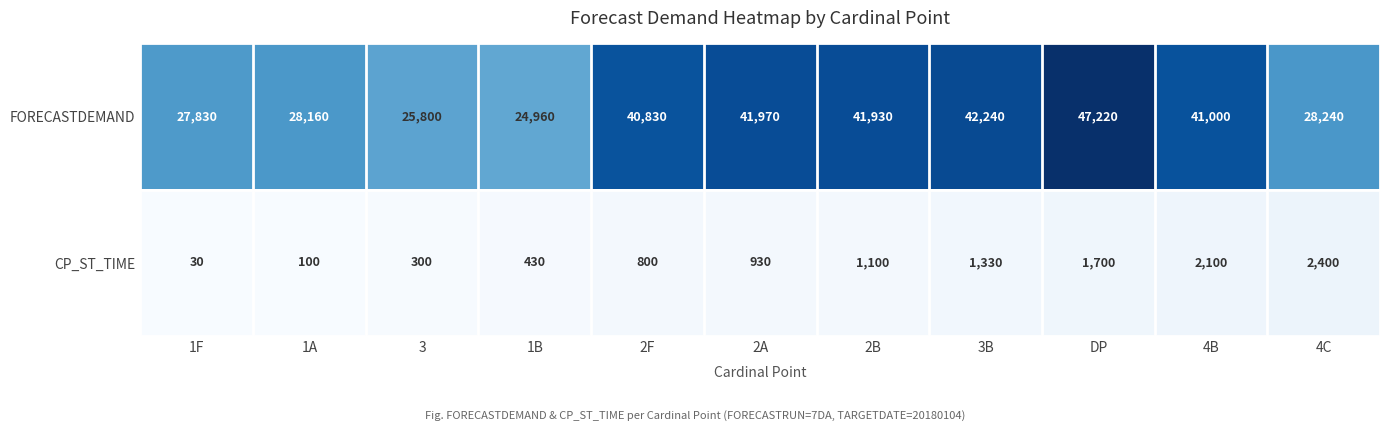

At which label does CP_ST_TIME reach its peak?

4C